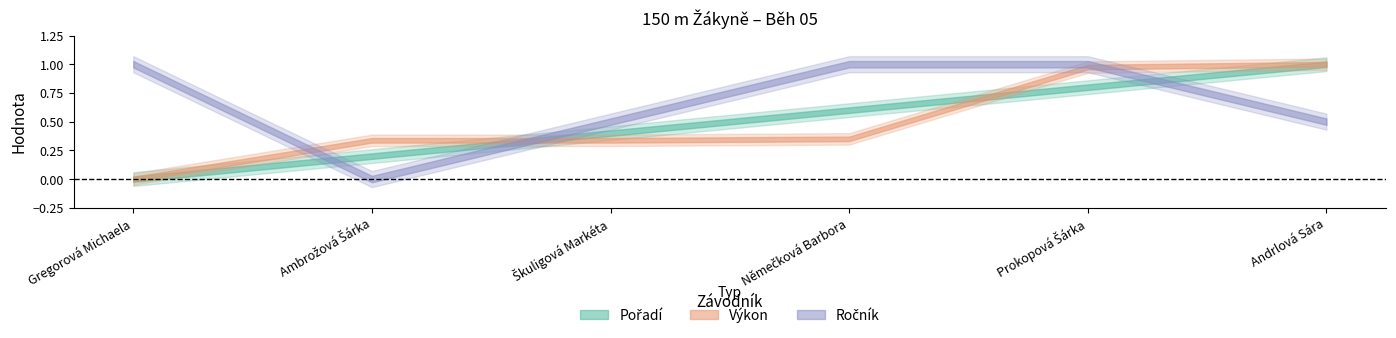

Which category has the lowest value in the Ročník series?

Ambrožová Šárka